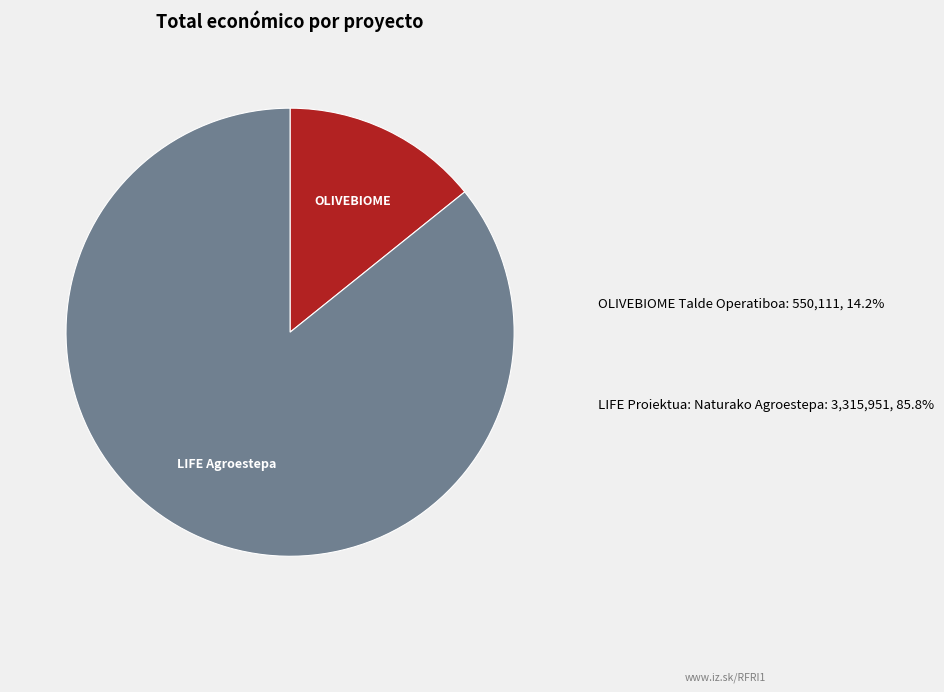

Approximately how many times larger is the value at LIFE Proiektua: Naturako Agroestepa: 3,315,951, 85.8% compared to OLIVEBIOME Talde Operatiboa: 550,111, 14.2%?

6.0